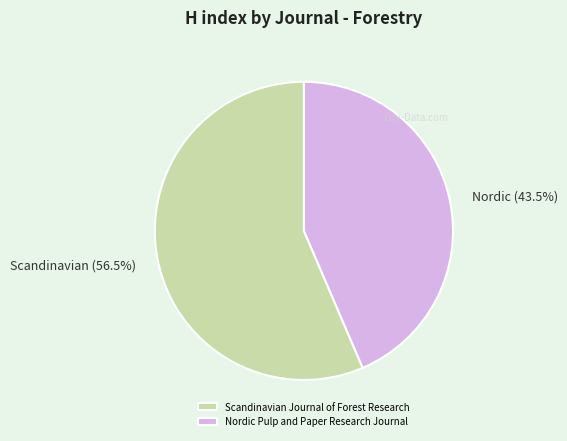

Is it true that Scandinavian Journal of Forest Research is 67% of the pie?

False